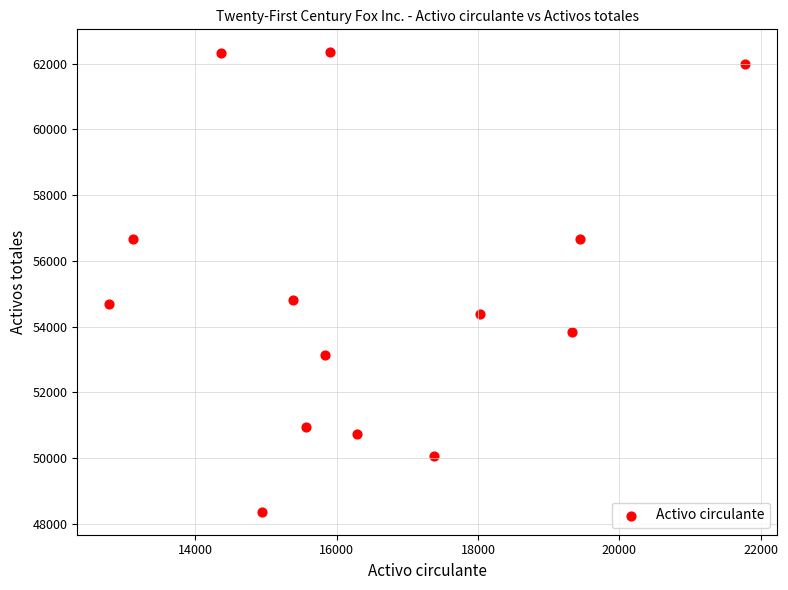

What is the range of Y values (max minus min)?

13978